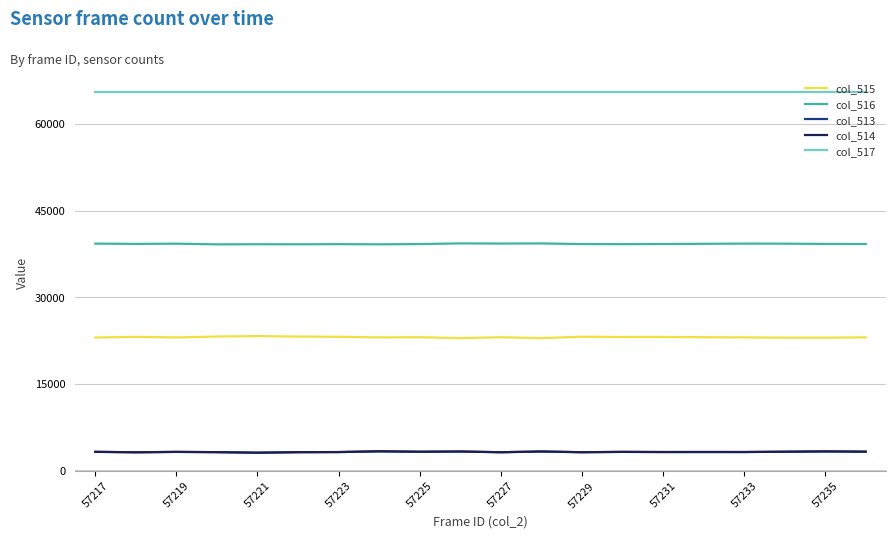

True or false: col_515 and col_517 intersect in this chart.

False